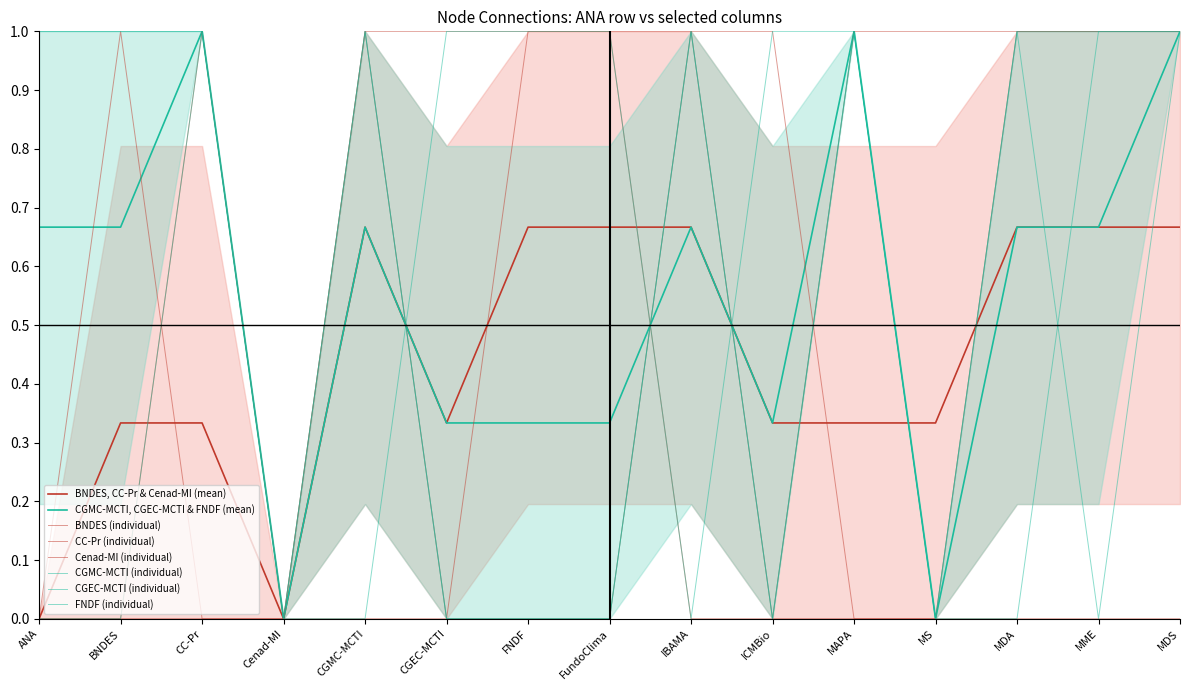

Reading left to right, transcribe all the data shown in this chart.

BNDES: 0	0	1	0	1	0	1	1	0	0	1	1	1	1	1
CC-Pr: 0	1	0	0	1	1	1	1	1	0	0	0	1	1	1
Cenad-MI: 0	0	0	0	0	0	0	0	1	1	0	0	0	0	0
CGMC-MCTI: 1	1	1	0	0	1	1	1	0	1	1	0	1	1	1
CGEC-MCTI: 1	1	1	0	1	0	0	0	1	0	1	0	0	1	1
FNDF: 0	0	1	0	1	0	0	0	1	0	1	0	1	0	1